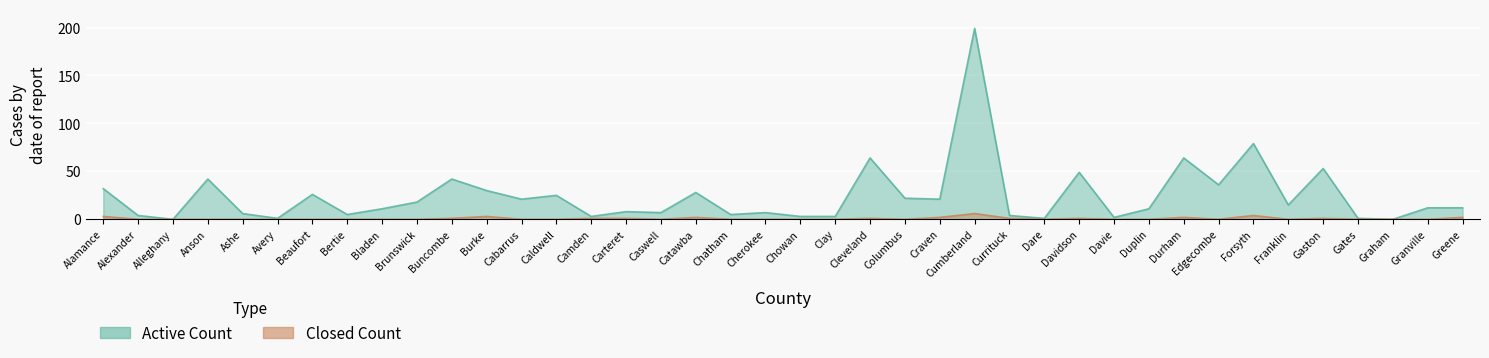

What are all the series names shown in the legend?

ACTIVE COUNT, CLOSED COUNT